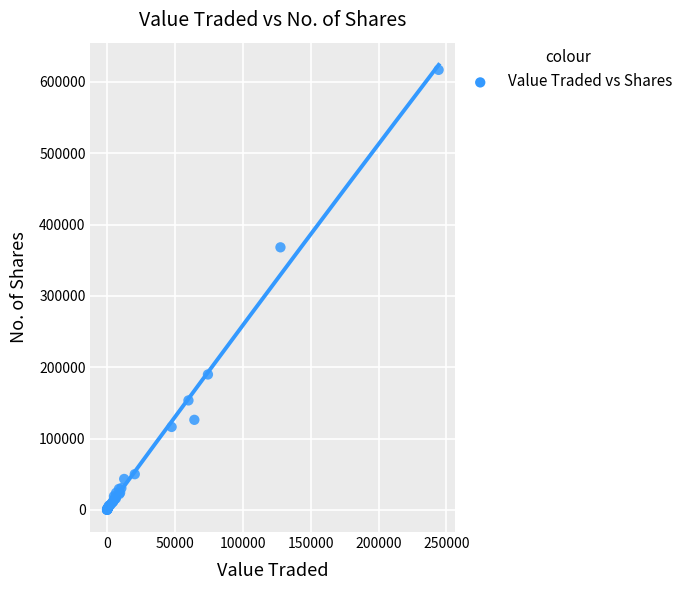

What Y value in the scatter plot is closest to 308517?

368120